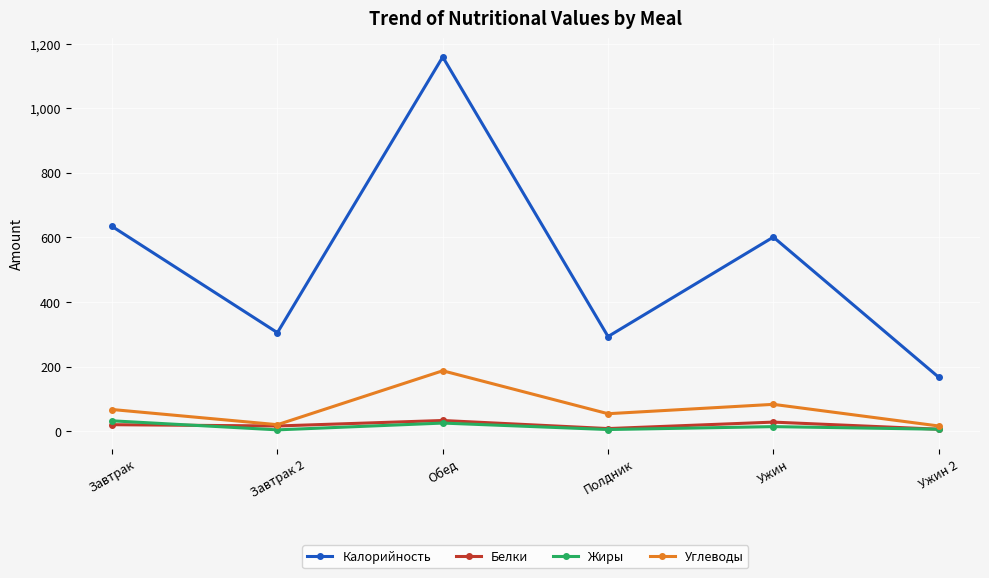

What position from the left is Полдник?

4